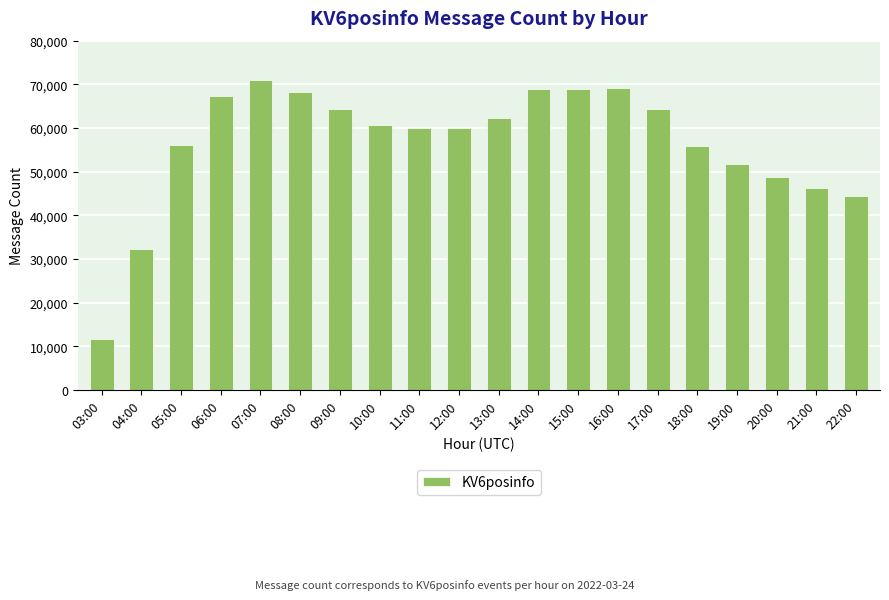

Read the value at 19:00, to the nearest 100.

51900